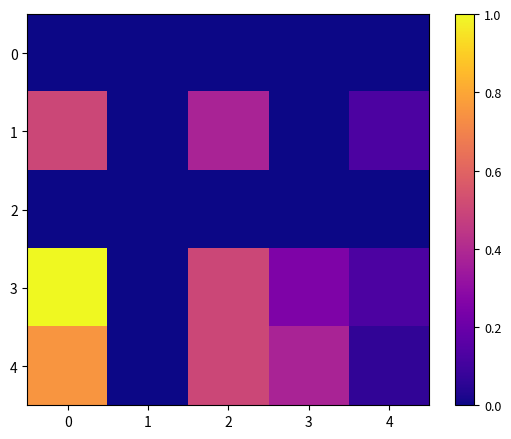

Which series changed the most between 0 and 1?

3